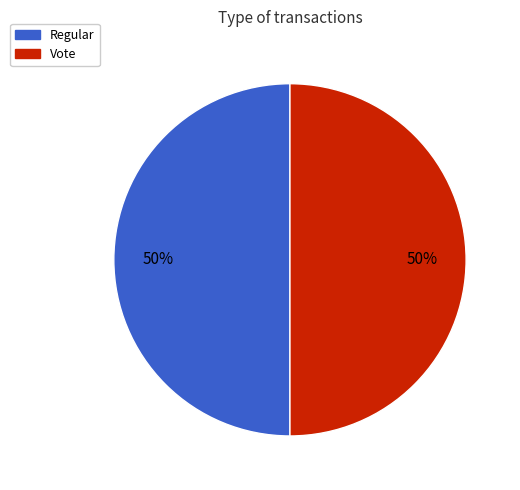

True or false: Regular accounts for 58% of the total.

False